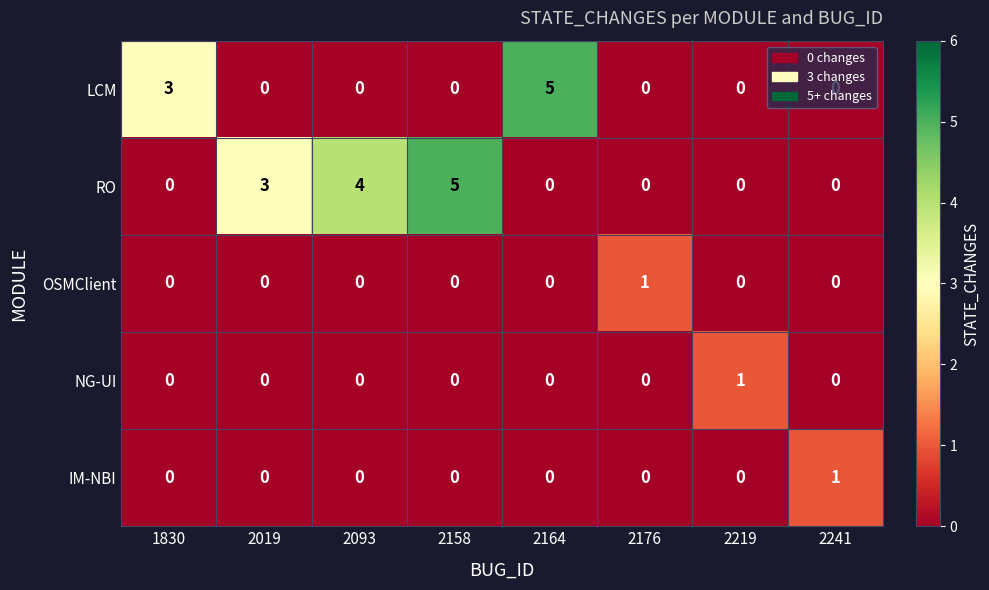

Is it true that NG-UI equals 0 at 1830?

True